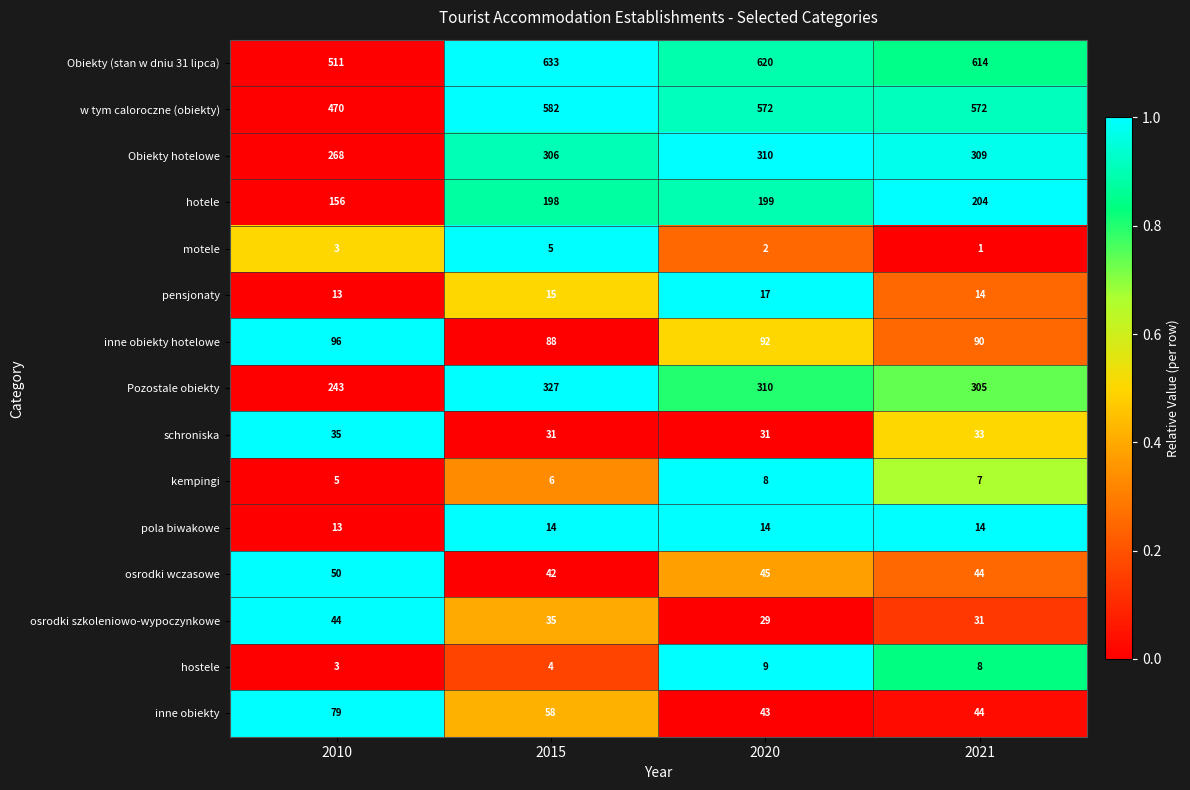

Count the osrodki szkoleniowo-wypoczynkowe values in the range 31 to 44.

3